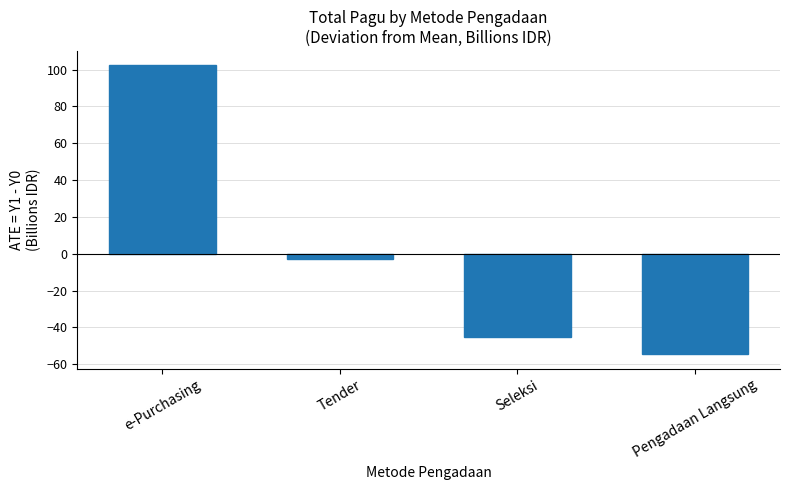

What is the change in value from e-Purchasing to Tender?

-105.1